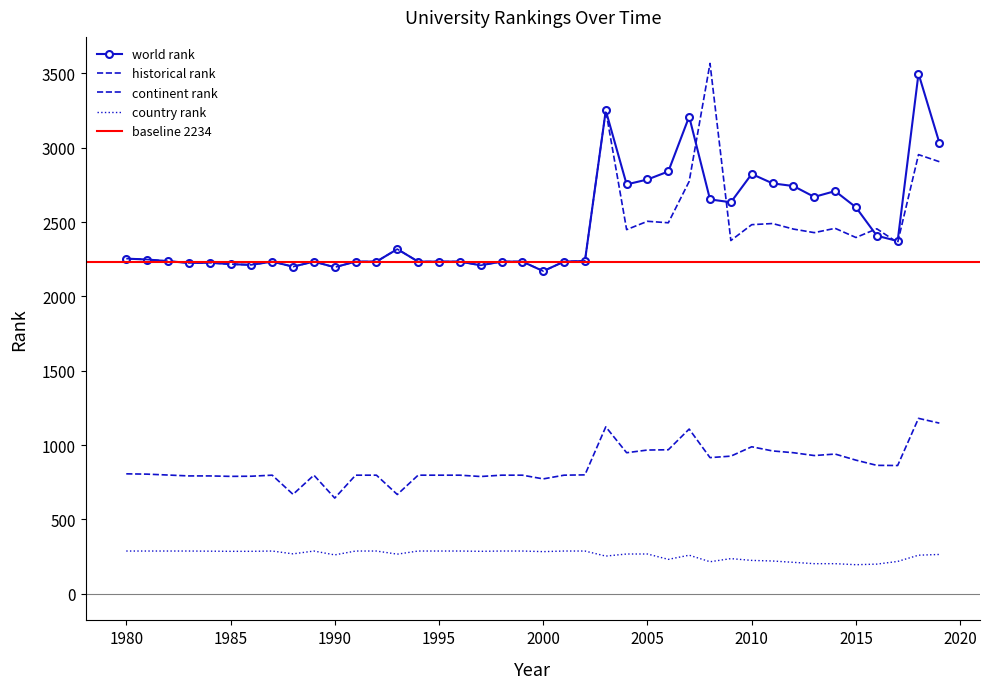

What is the value of the historical rank point at the 38th from the left?

2361.7